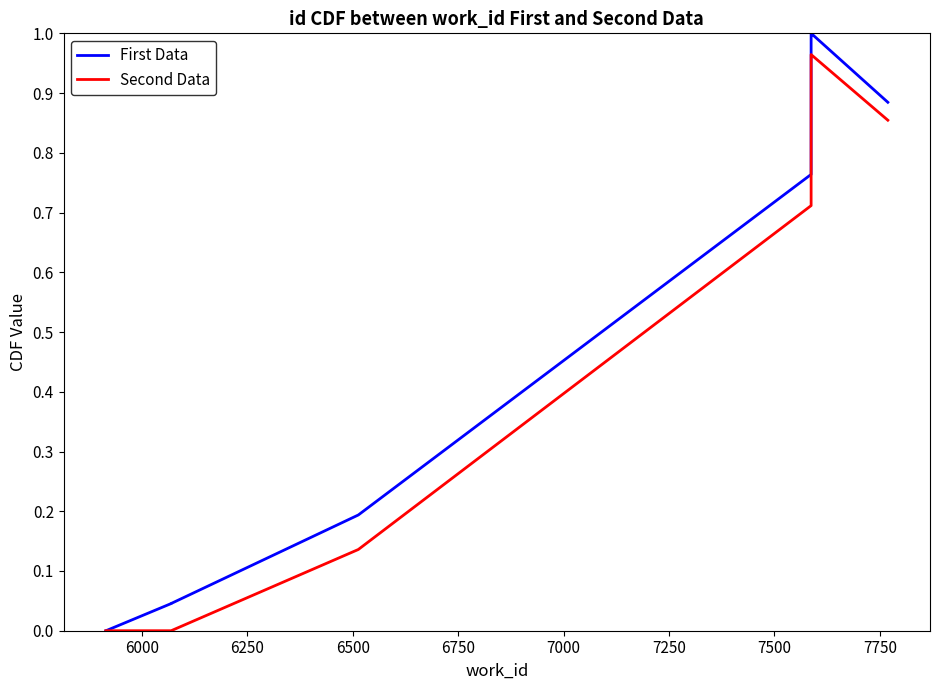

True or false: First Data has a value of 1.2 at 7000.

False